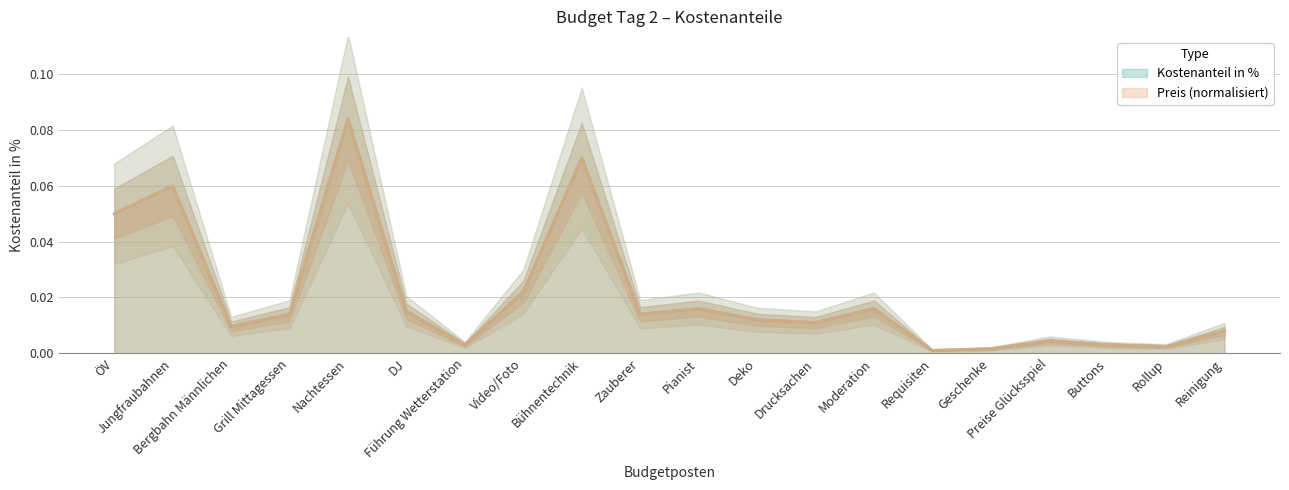

What is the difference between the second highest and minimum values in the Kostenanteil in % series?

0.1